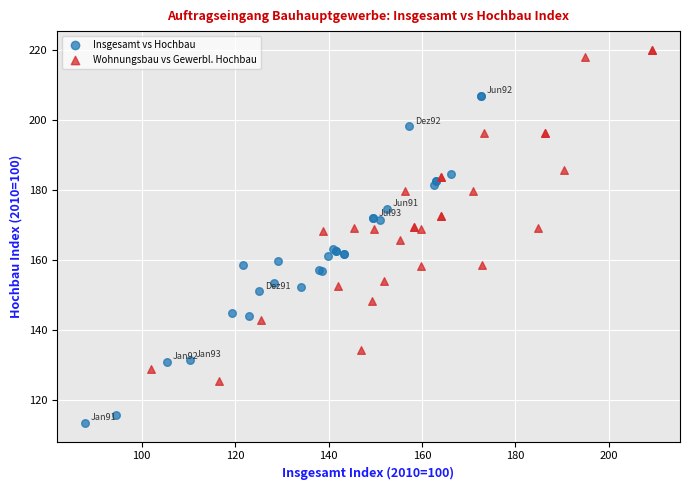

Which series reaches the minimum Y coordinate?

Insgesamt vs Hochbau